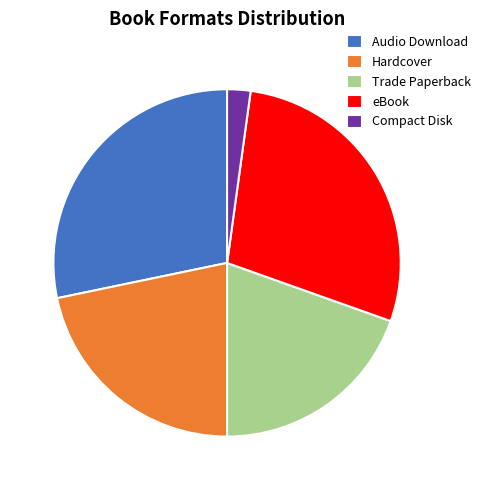

Between Hardcover and eBook, which is larger?

eBook